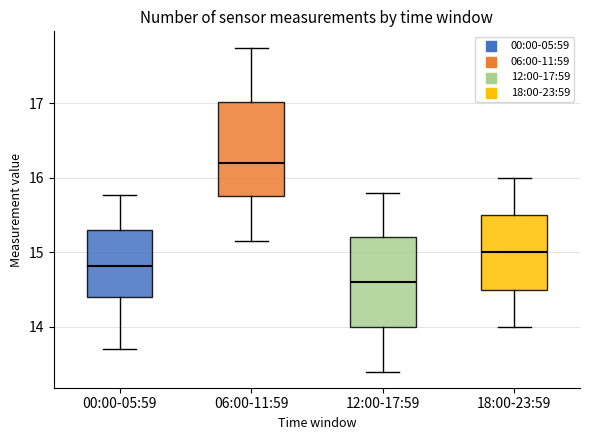

Where does the lower whisker of the box for 06:00-11:59 end on the y-axis? The values are not printed on the chart, so give them approximately, as read against the axis.

15.2